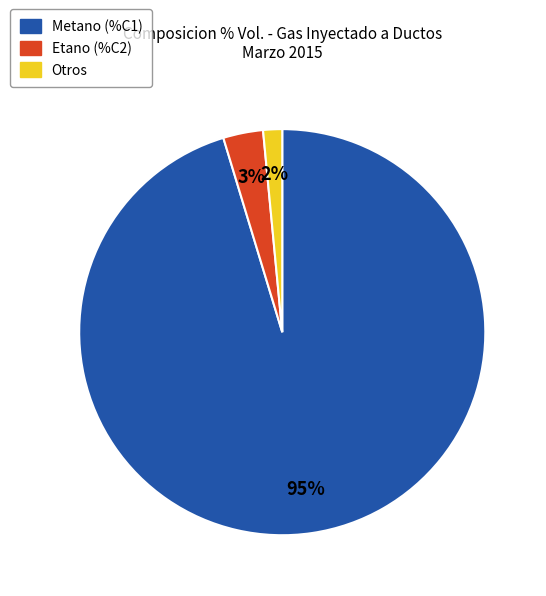

Between Otros and Etano (%C2), which is larger?

Etano (%C2)